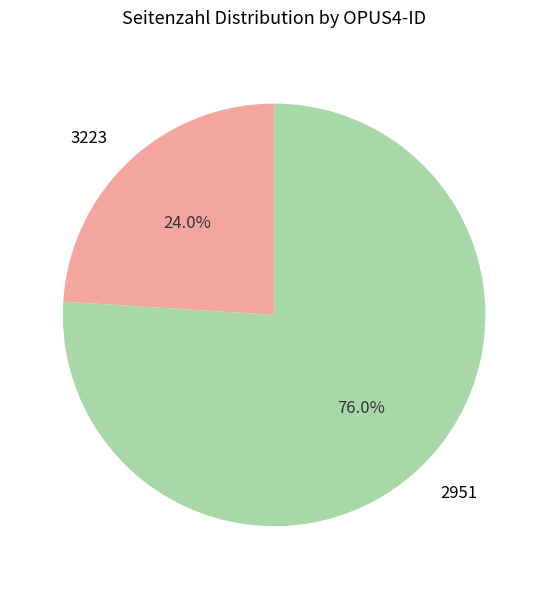

What percentage is the 2951 slice, to the nearest percent?

76%